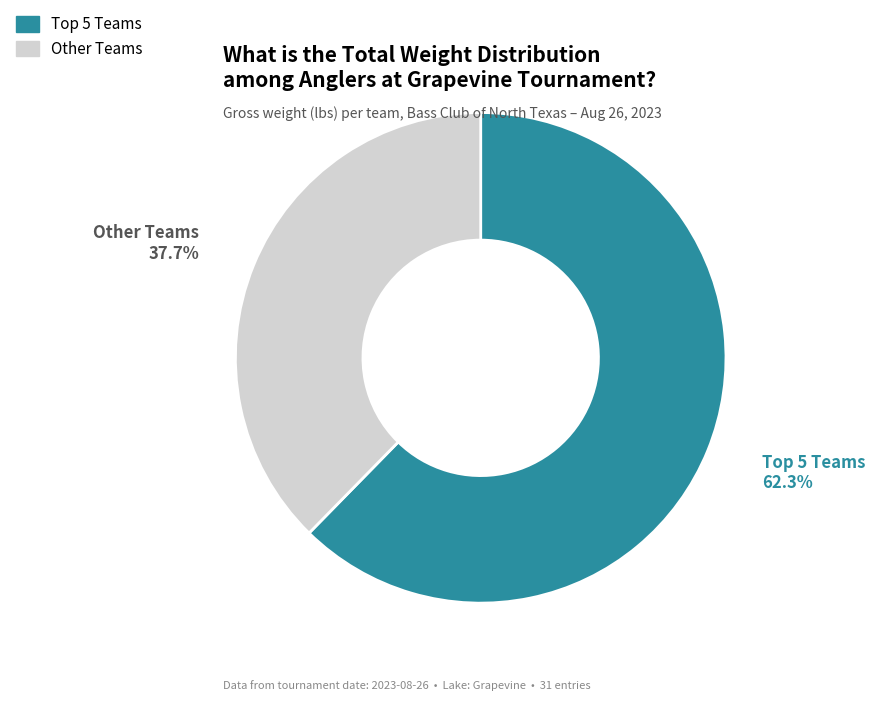

Does any single category account for the majority?

Yes